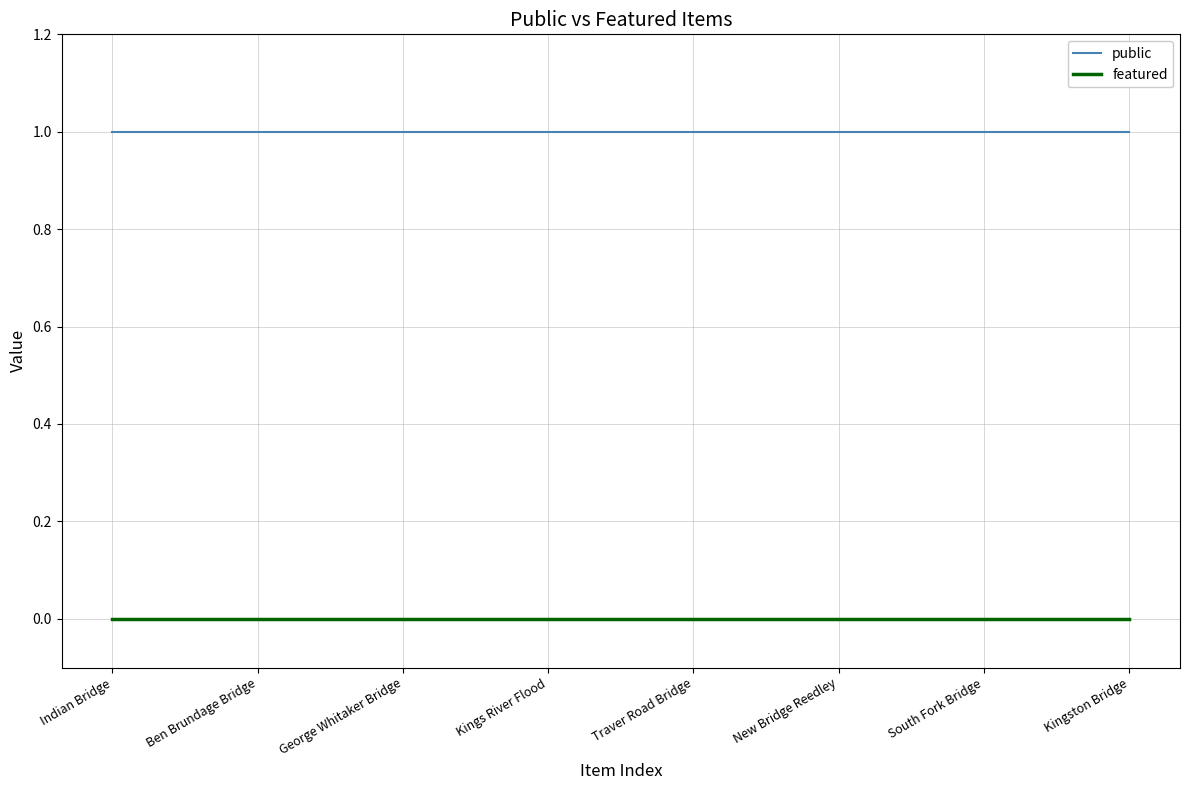

What are all the series names shown in the legend?

public, featured